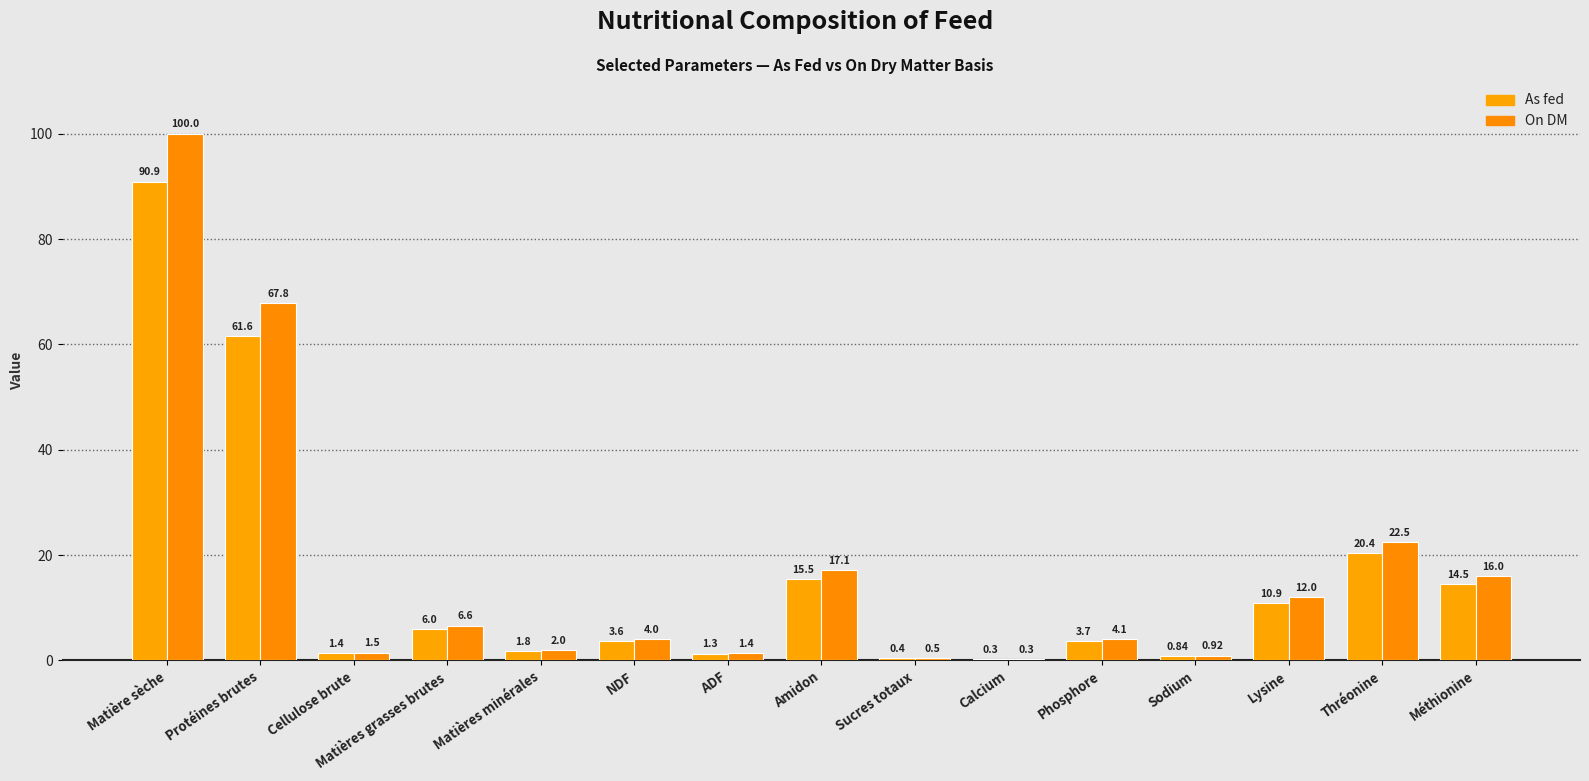

How many groups of bars are there?

15